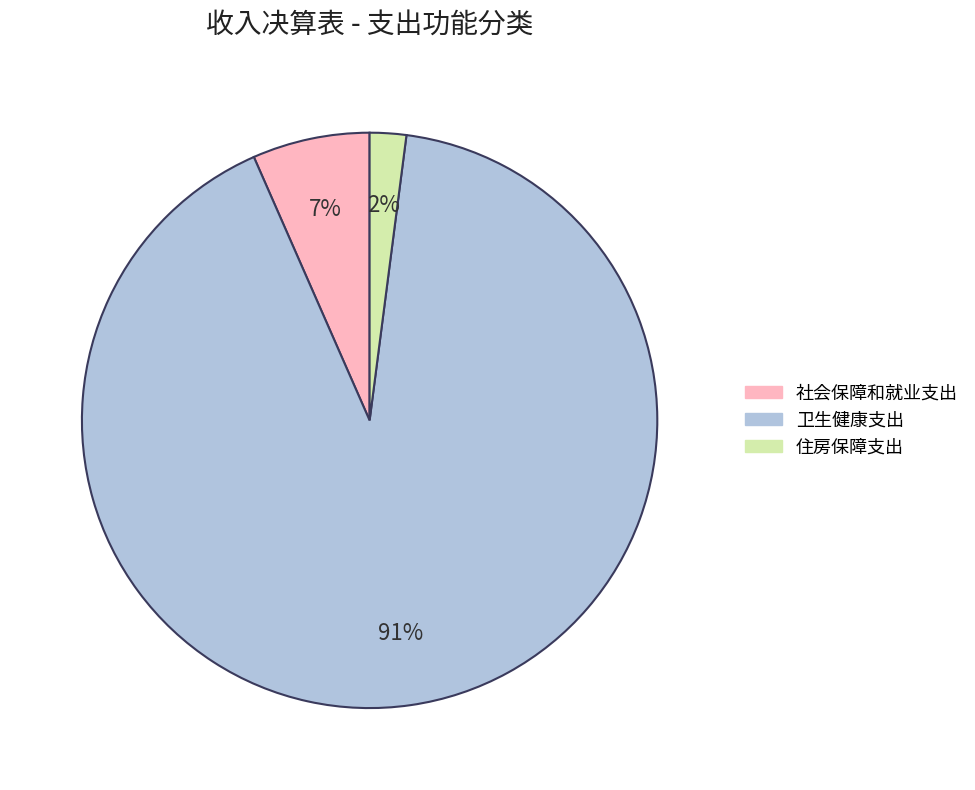

Rank the categories by value from highest to lowest.

卫生健康支出, 社会保障和就业支出, 住房保障支出